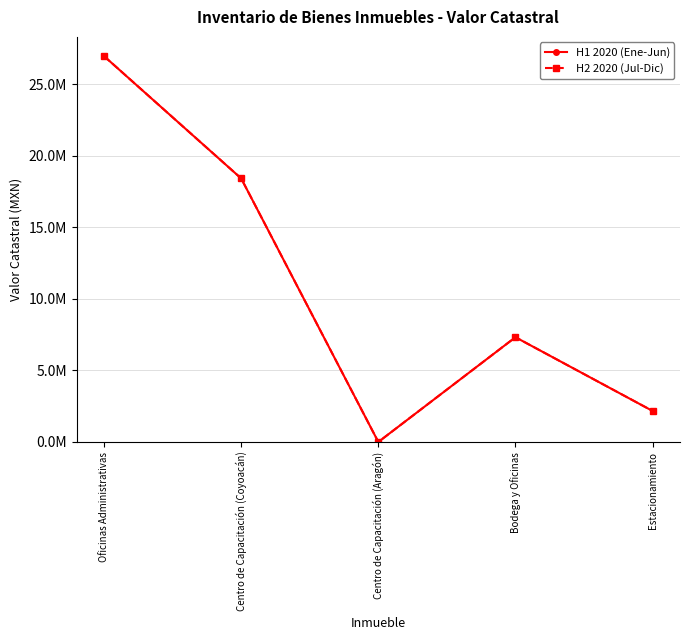

Is this an area chart (filled region under the line)?

No